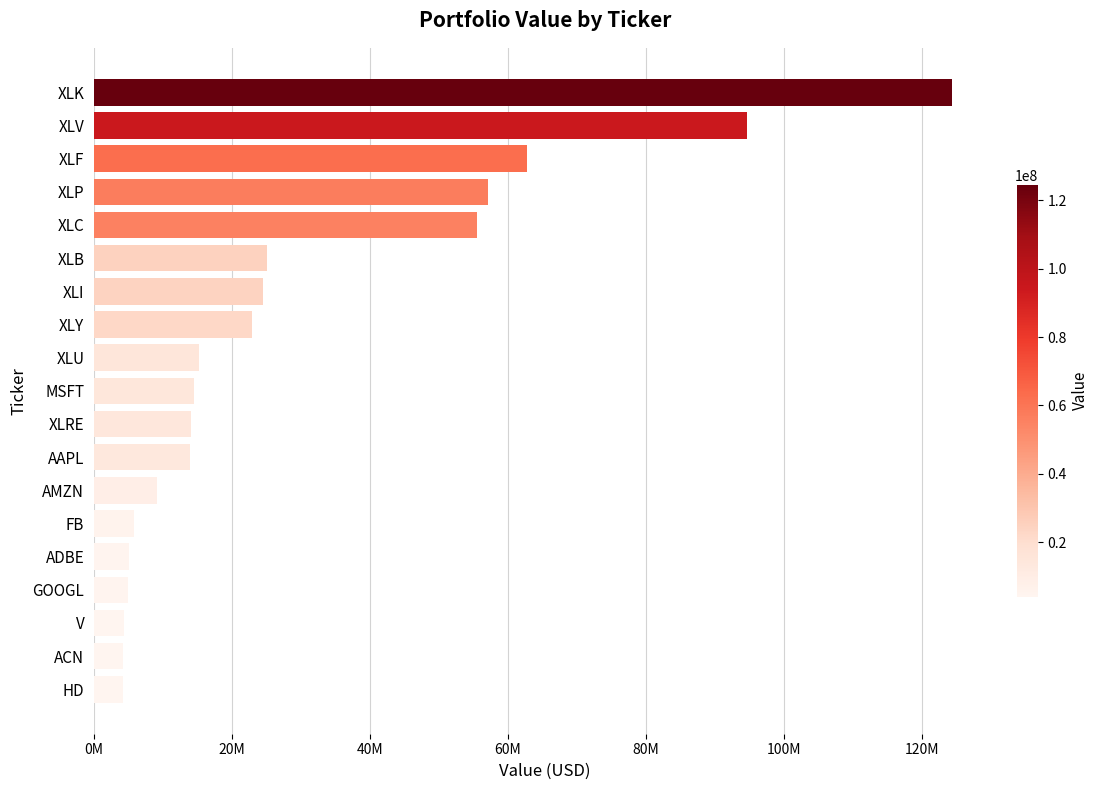

Where is the data nearest to the value 64290500?

XLF